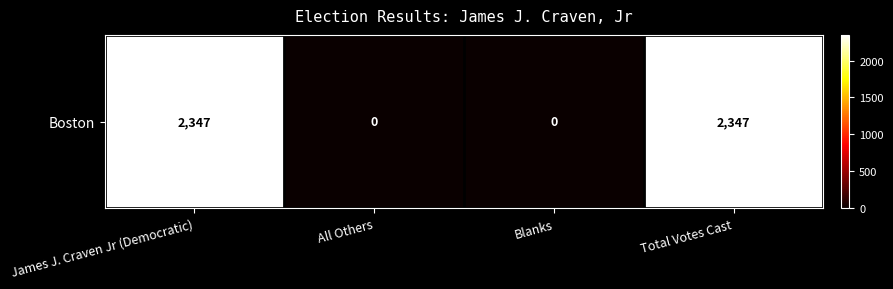

The value at Total Votes Cast is 3545. True or false?

False